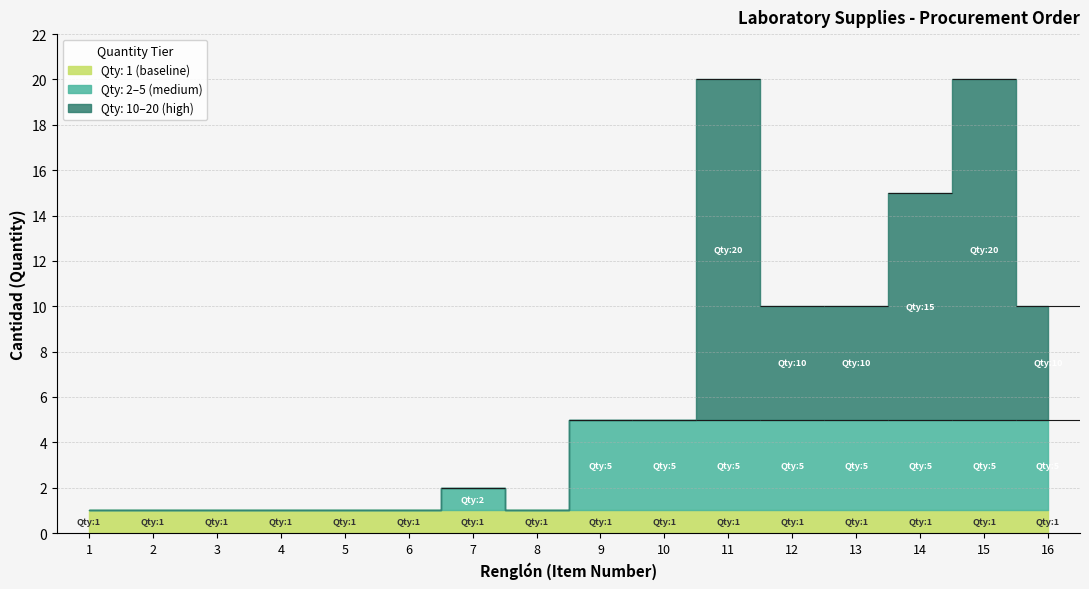

What is the ratio of the value at 15 to the value at 9?

4.0